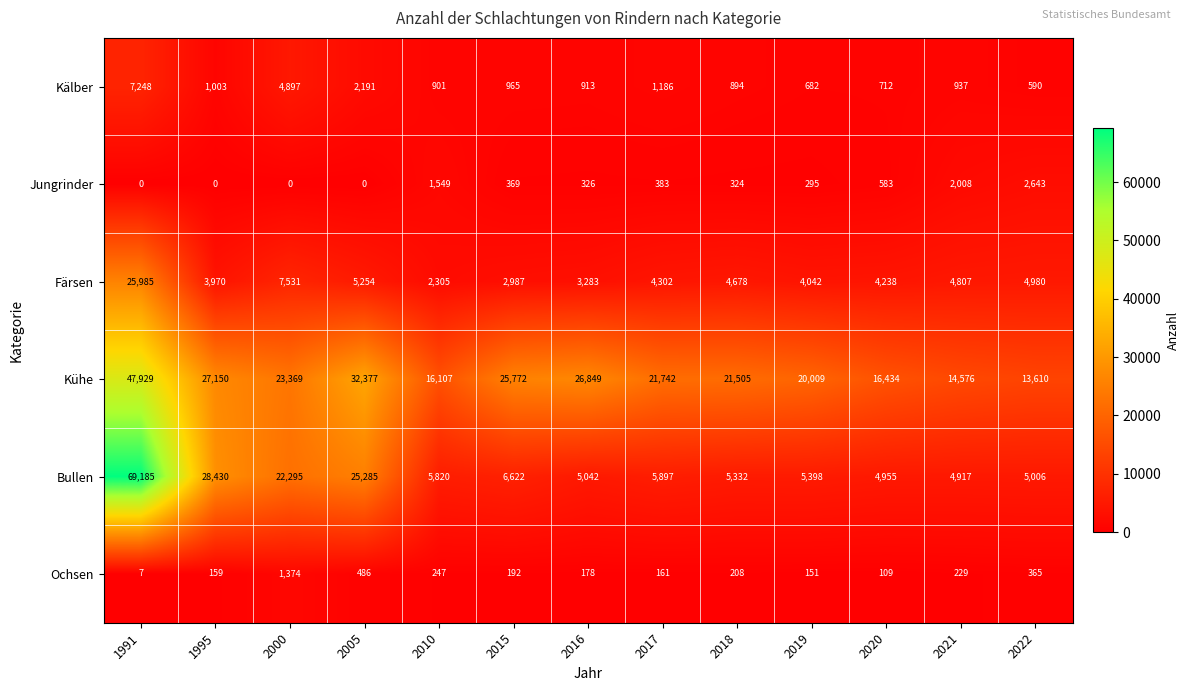

Rank the series at 2020 from lowest to highest value.

Ochsen, Jungrinder, Kälber, Färsen, Bullen, Kühe